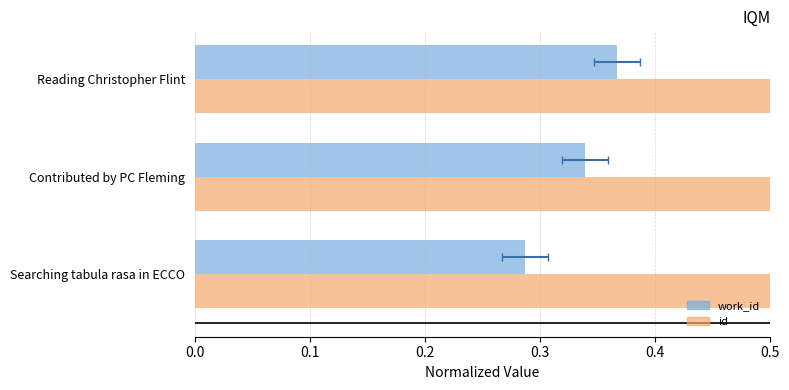

List the series in order of their peak value, highest first.

id, work_id